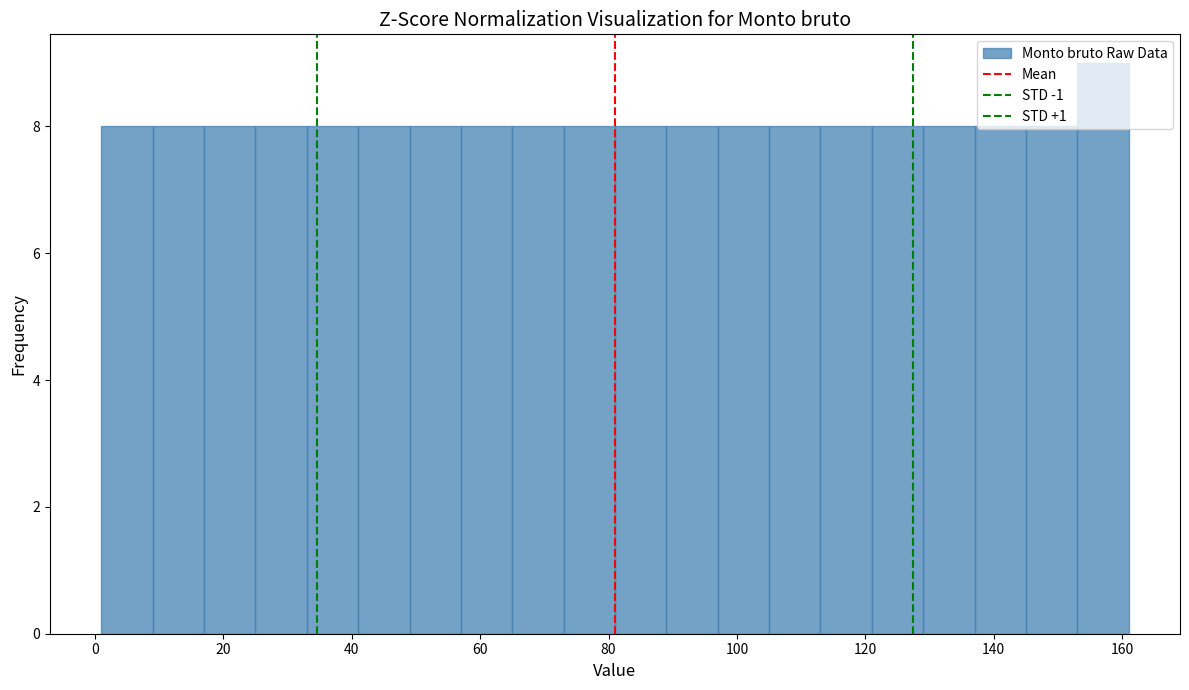

Over which range of the x-axis is the bar tallest?

153 to 161